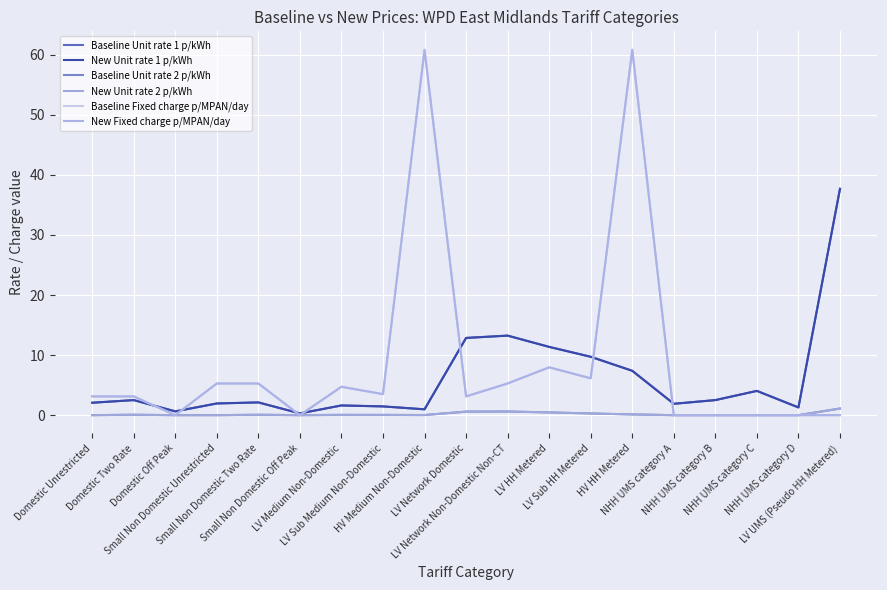

Does the chart display data point markers on the line(s)?

No